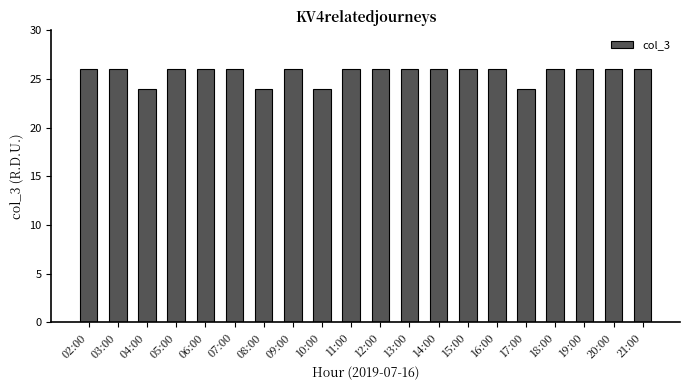

What position from the left is 08:00?

7